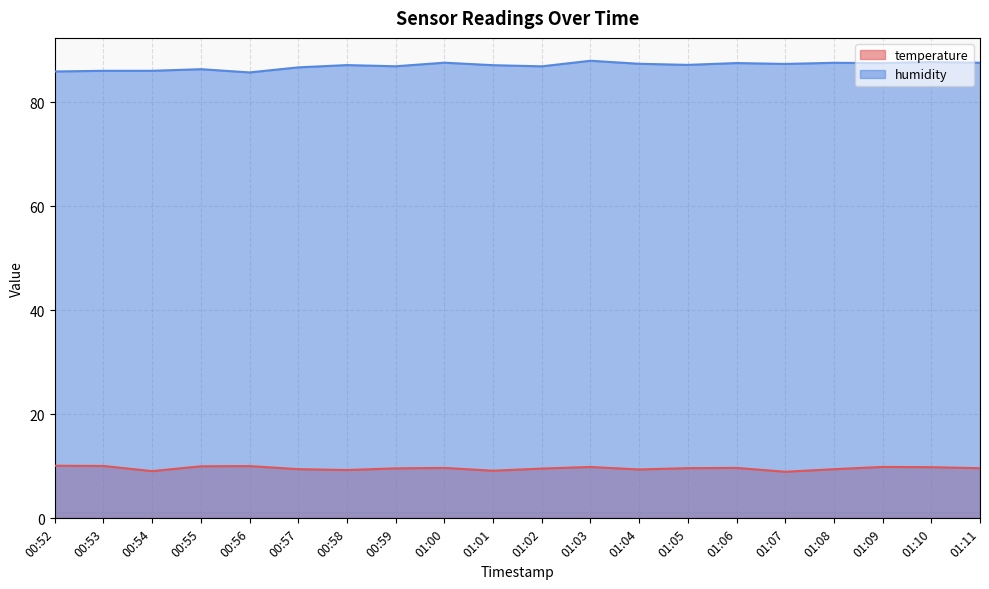

Which series has the widest spread of values?

humidity